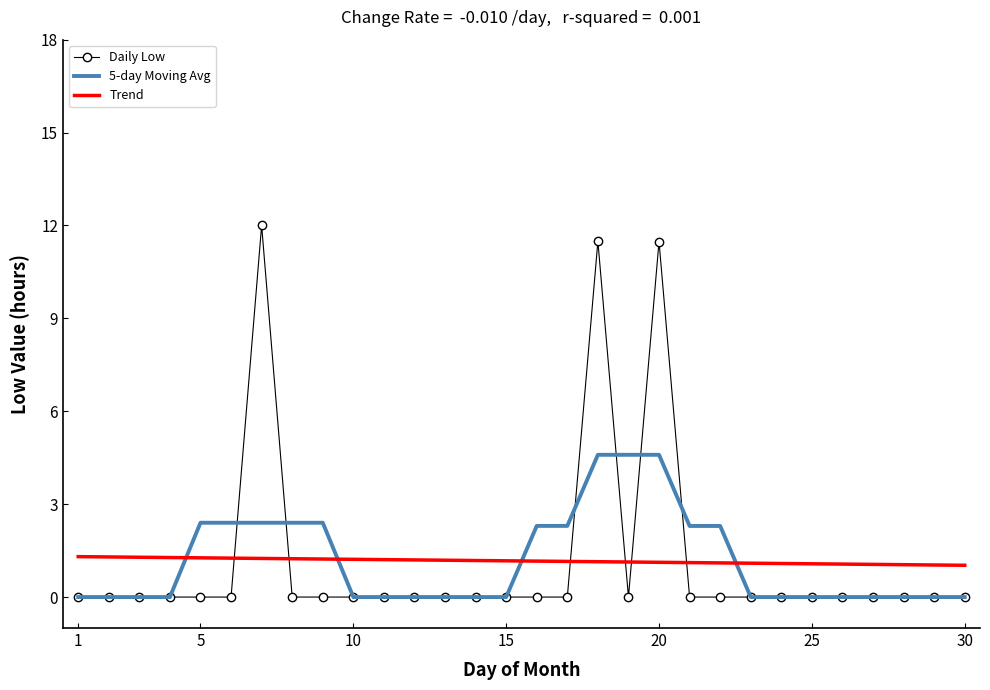

Which series has the largest range (max minus min)?

Daily Low